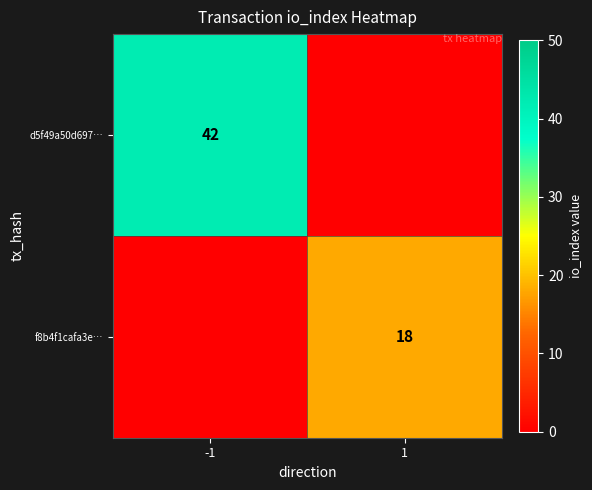

Is it true that f8b4f1cafa3e… equals 31 at 1?

False